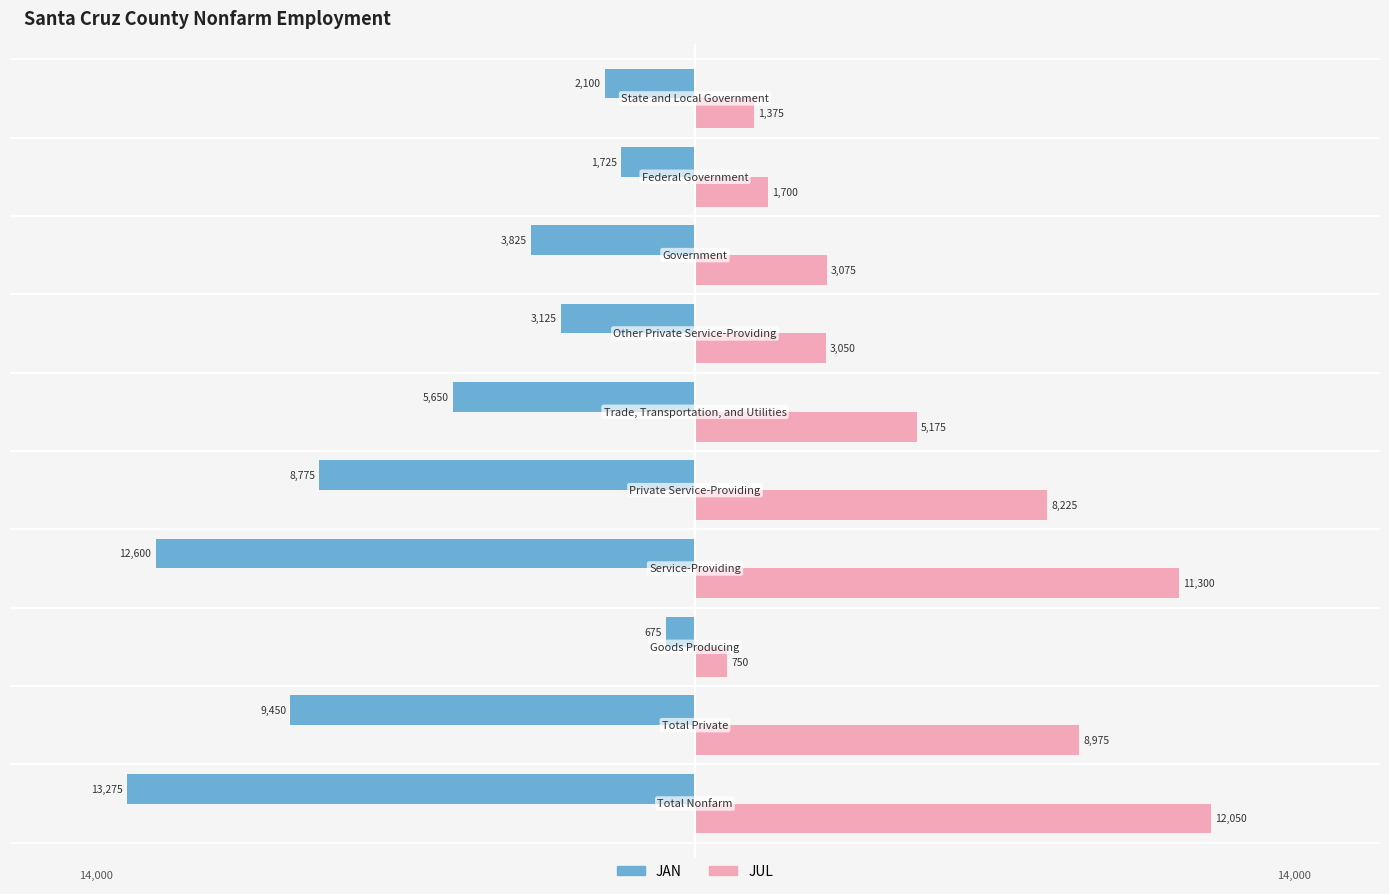

What are all the series names shown in the legend?

JAN, JUL